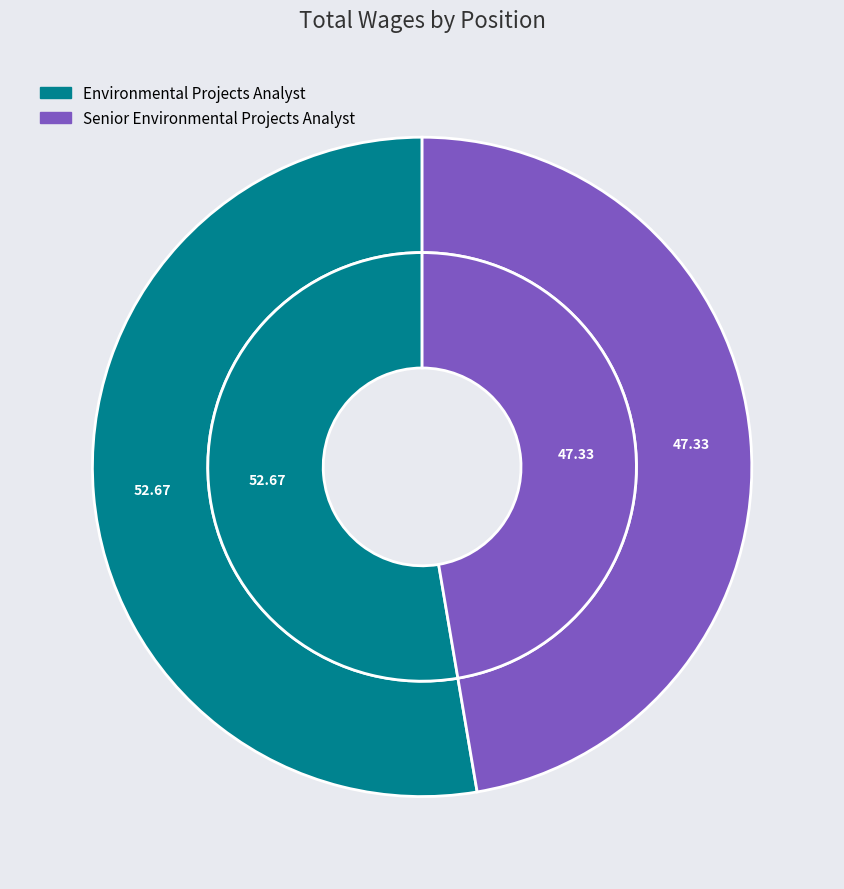

Is it true that Senior Environmental Projects Analyst is 47% of the pie?

True